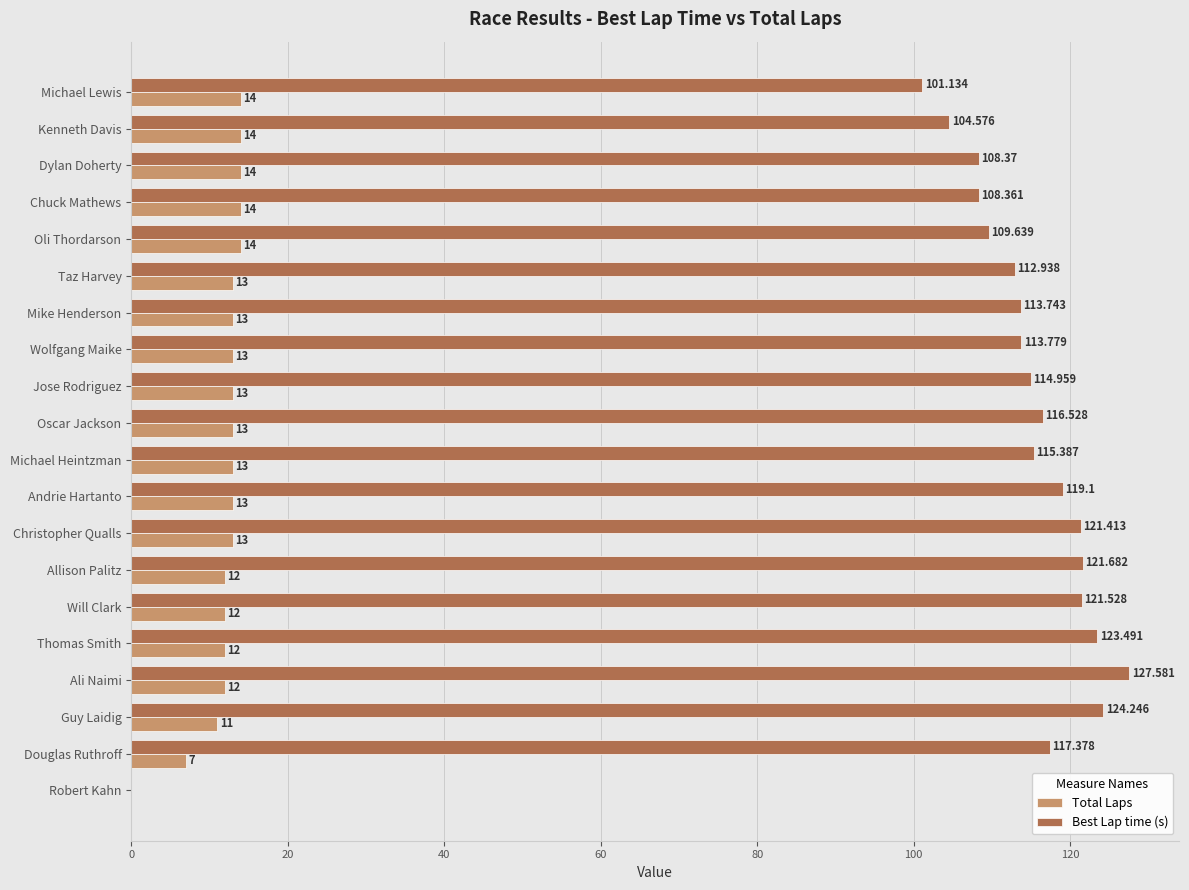

Between Dylan Doherty and Jose Rodriguez, which series saw the biggest shift?

Best Lap time (s)